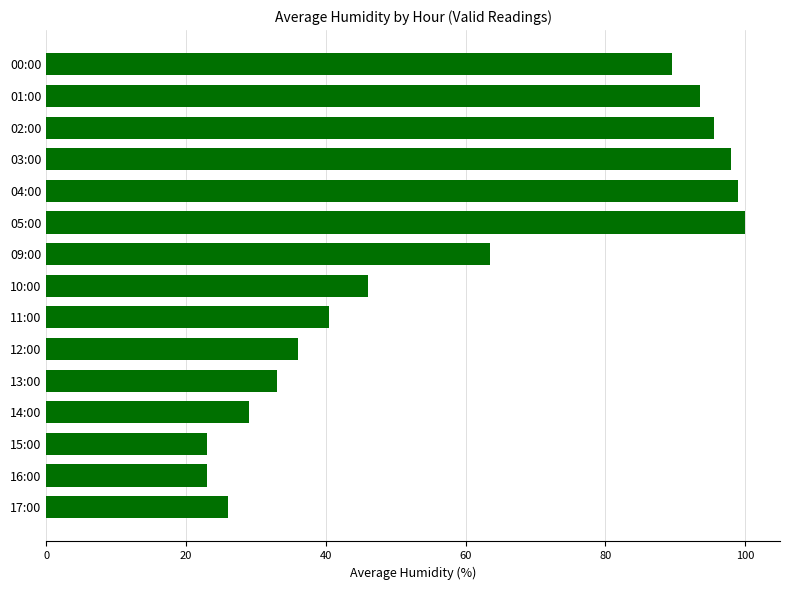

What is the minimum value shown in the chart?

23.0